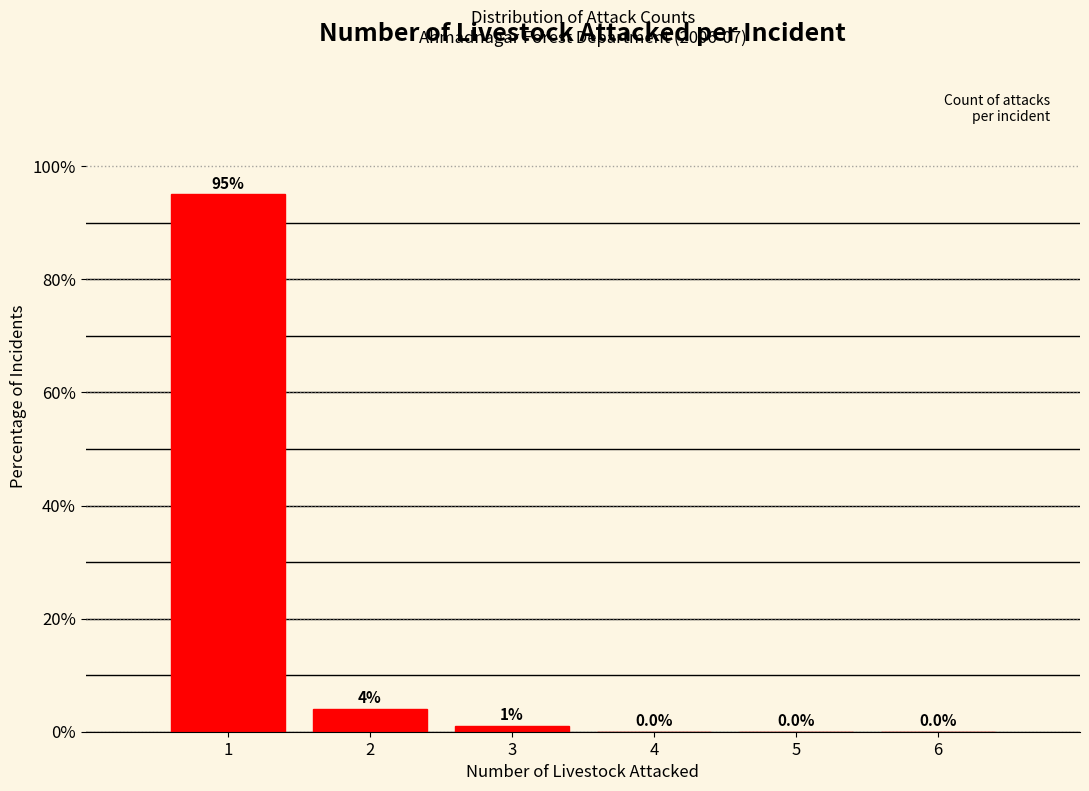

Reading left to right, transcribe this chart: for each bar, give the range it covers on the x-axis and its height.

0.5 to 1.5: 95.0
1.5 to 2.5: 4.0
2.5 to 3.5: 1.0
3.5 to 4.5: 0.0
4.5 to 5.5: 0.0
5.5 to 6.5: 0.0